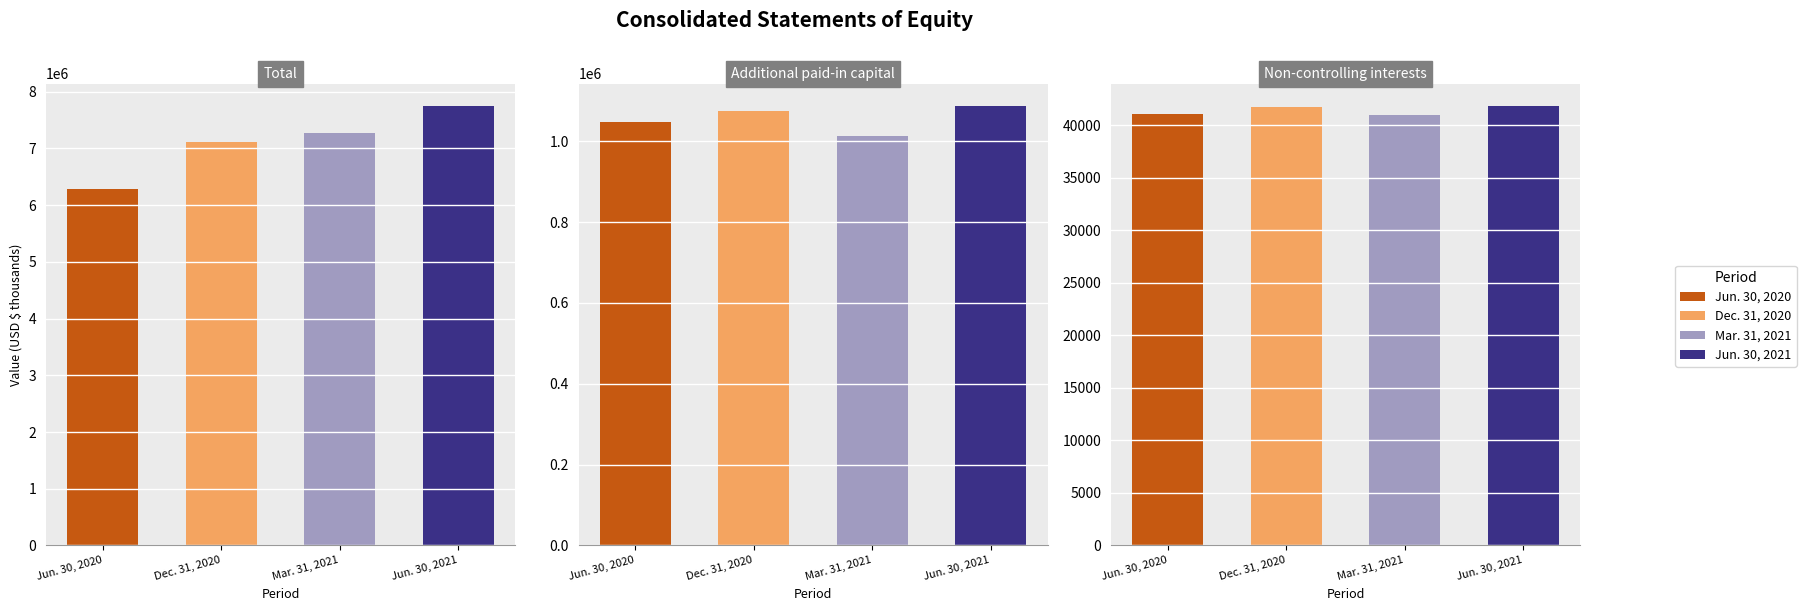

Reading left to right, what are all the values shown in this chart?

Total: 6285051	7120087	7271384	7754643
Additional paid-in capital: 1046999	1074639	1013287	1088334
Non-controlling interests: 41057	41761	41014	41892